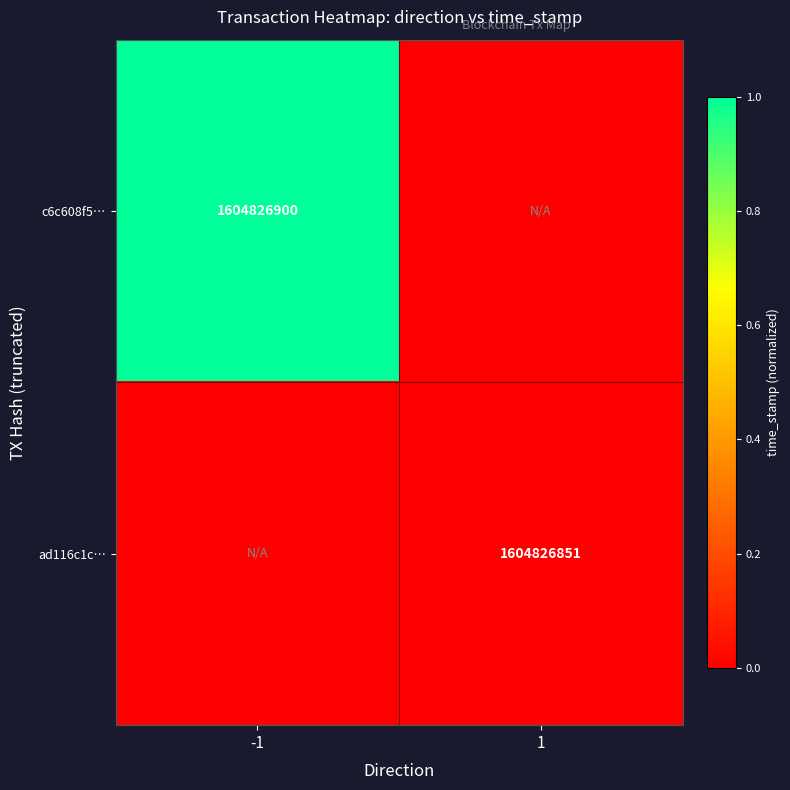

The value of c6c608f5… at -1 is 1604826900. True or false?

True